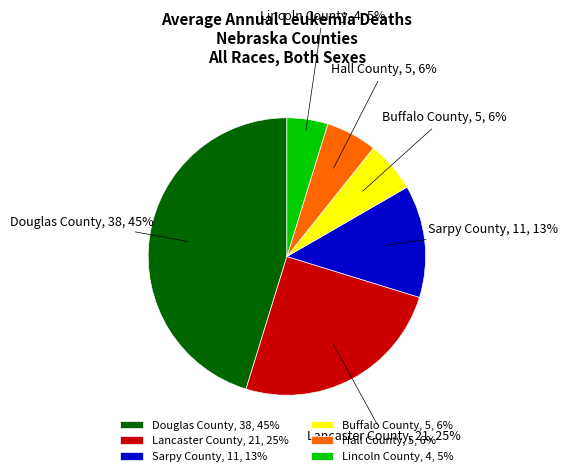

Between Hall County, 5, 6% and Lincoln County, 4, 5%, which is larger?

Hall County, 5, 6%